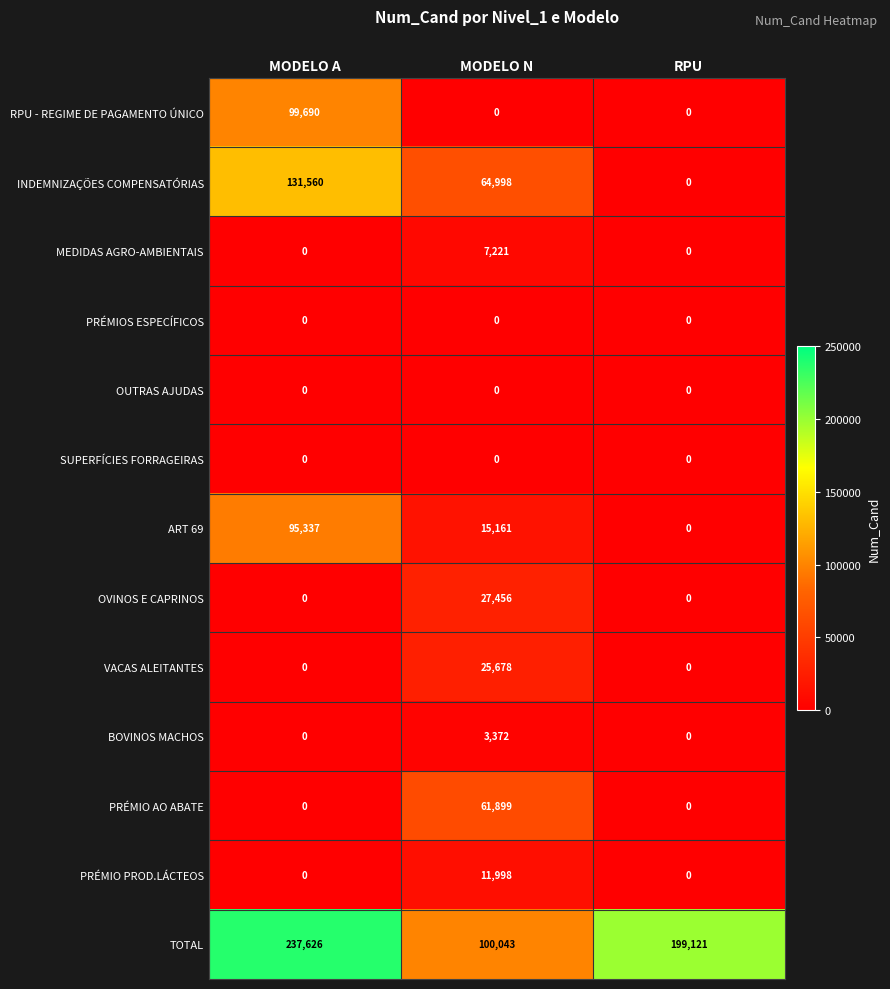

At which category is the sum across all series the highest?

MODELO A